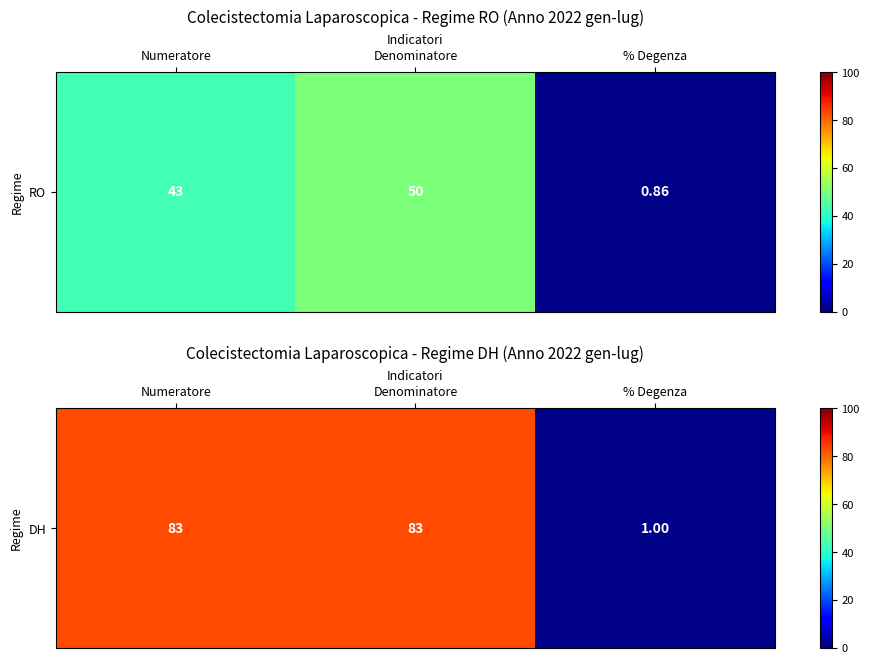

How many values are between 1 and 83?

3